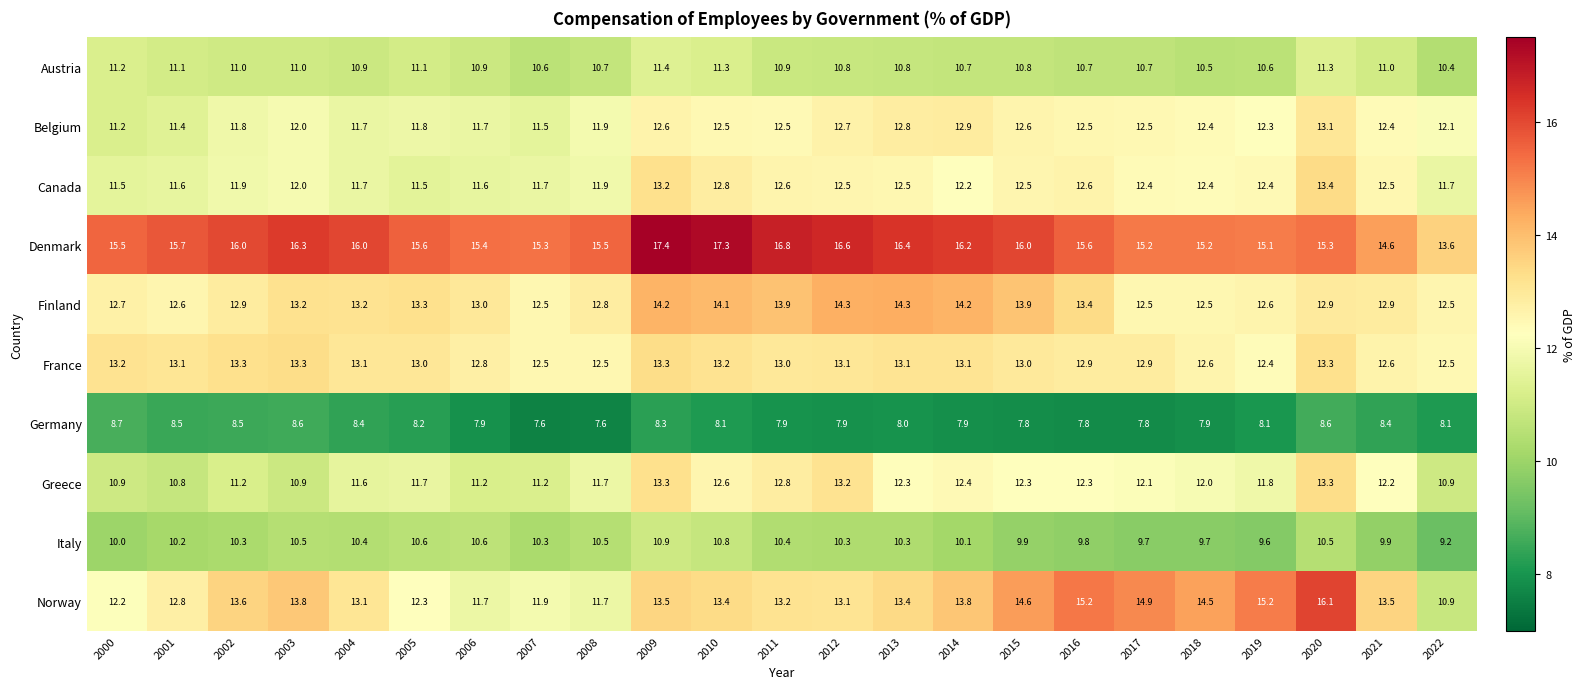

What is the total value across all series at 2022?

111.9